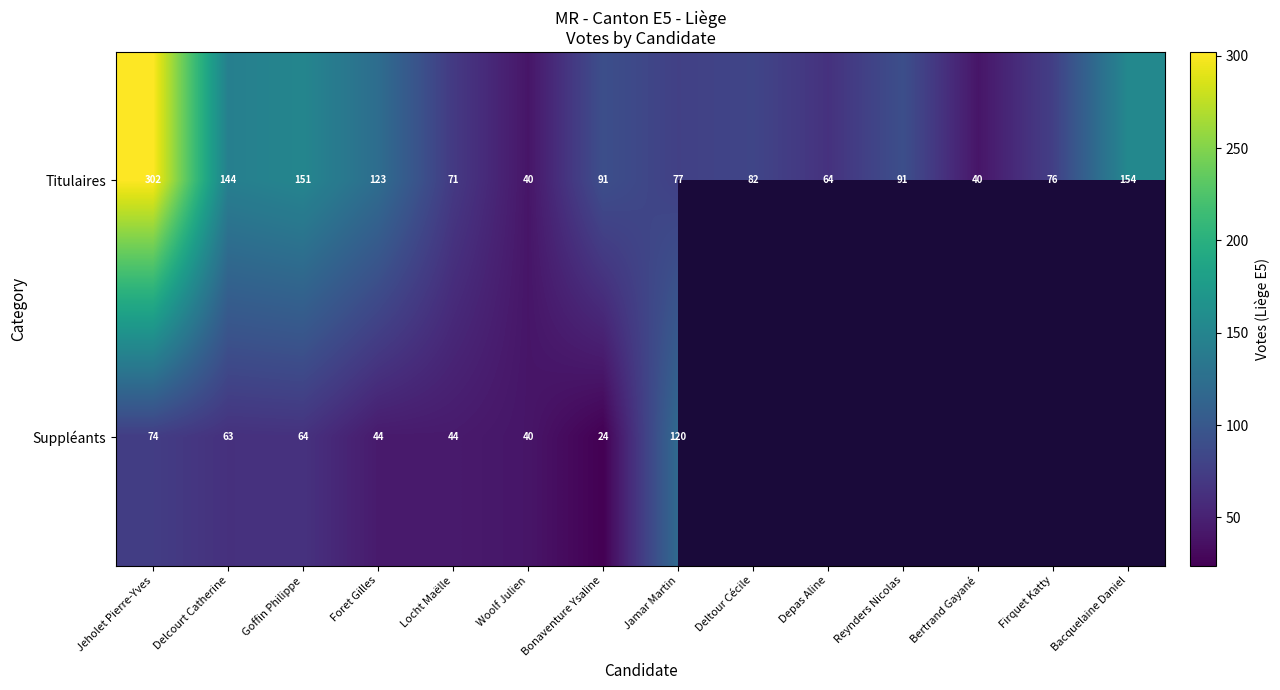

True or false: Titulaires has a value of 65.5 at Foret Gilles.

False